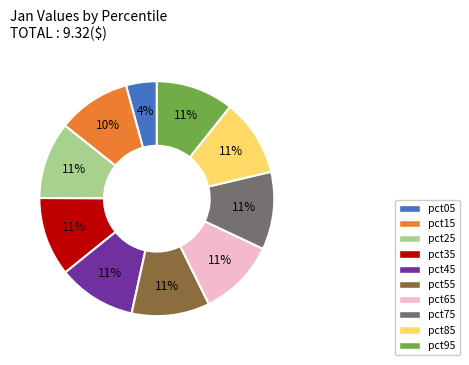

To the nearest percent, what is the average slice percentage?

10%